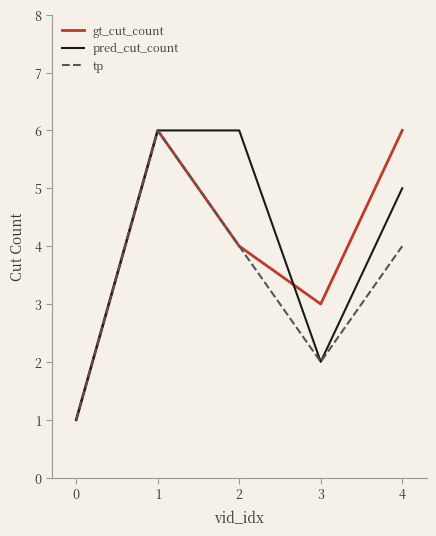

What is the maximum value for pred_cut_count?

6